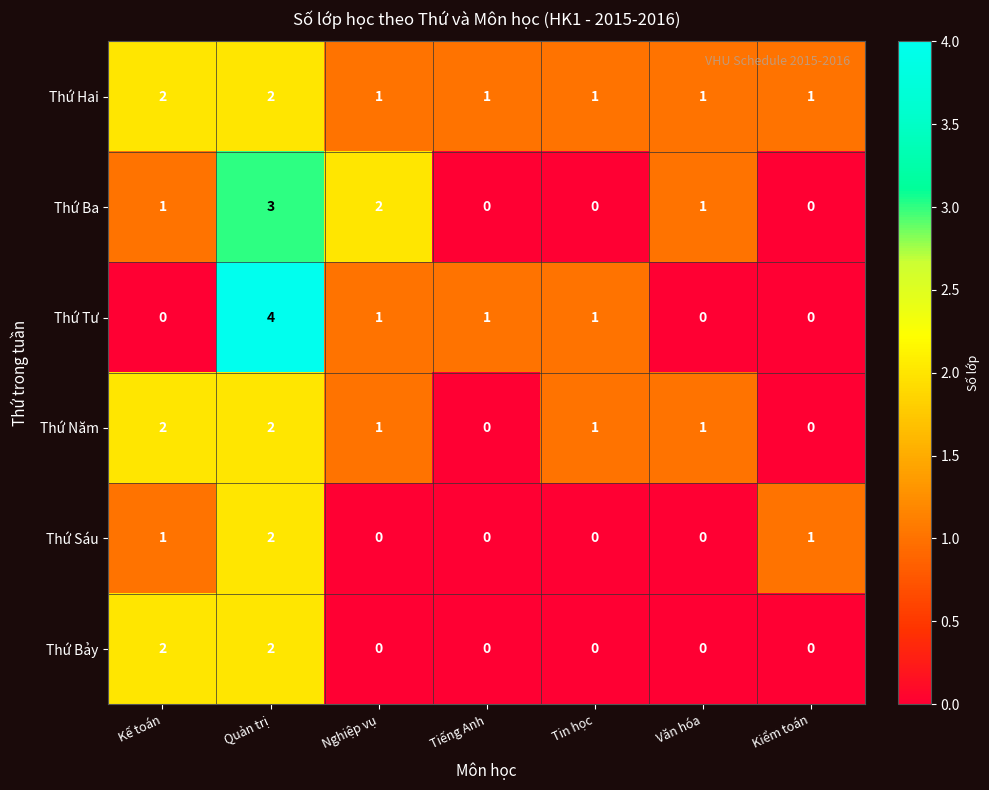

Count the Thứ Tư values in the range 0 to 1.

6